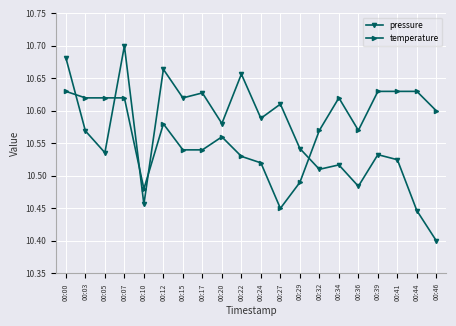

At how many categories does at least one series exceed 10?

20